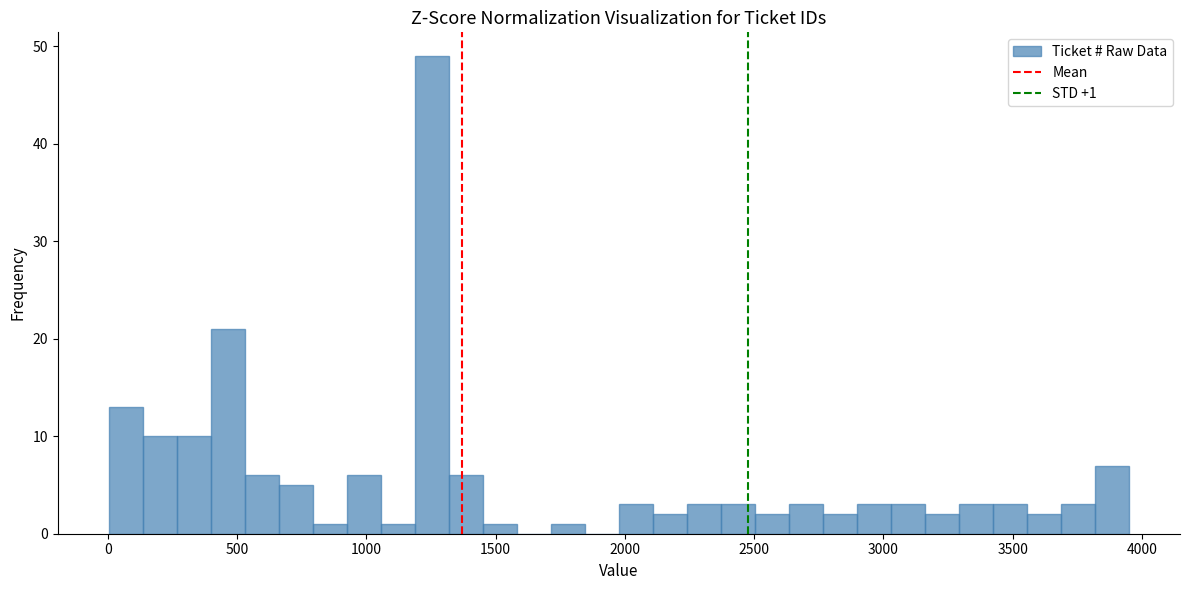

Around what value on the x-axis is the tallest bar? Give the approximate position of its centre, as read against the axis.

1250